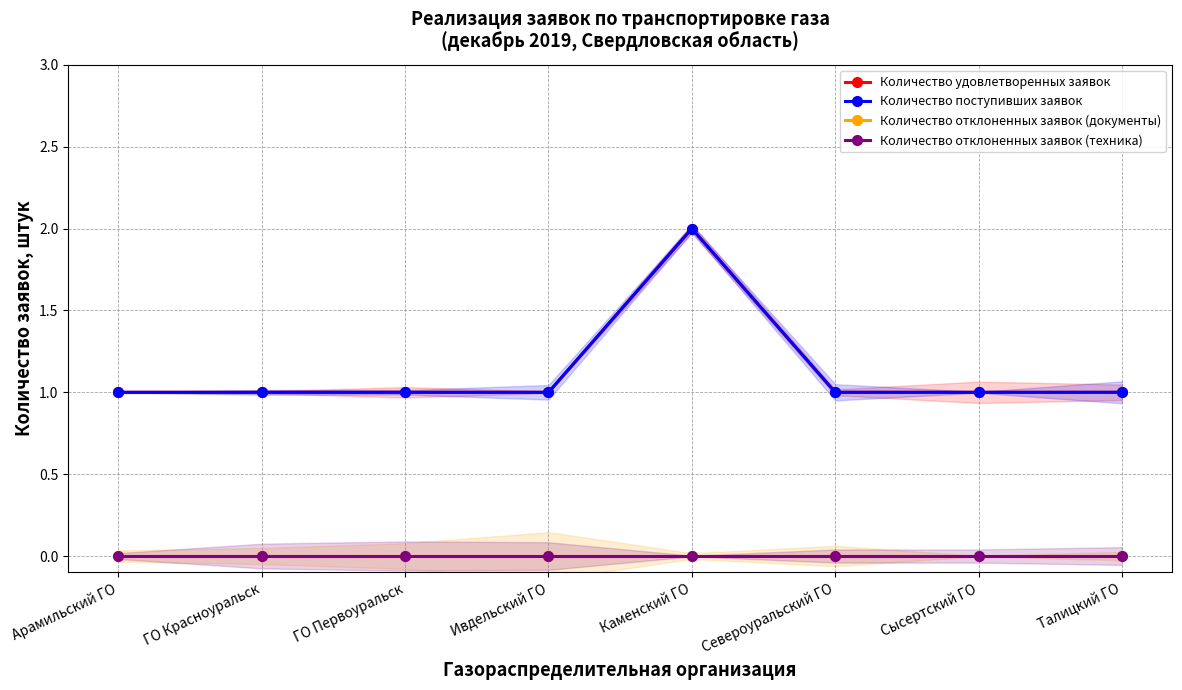

Which category has the lowest value in the Количество удовлетворенных заявок series?

Арамильский ГО